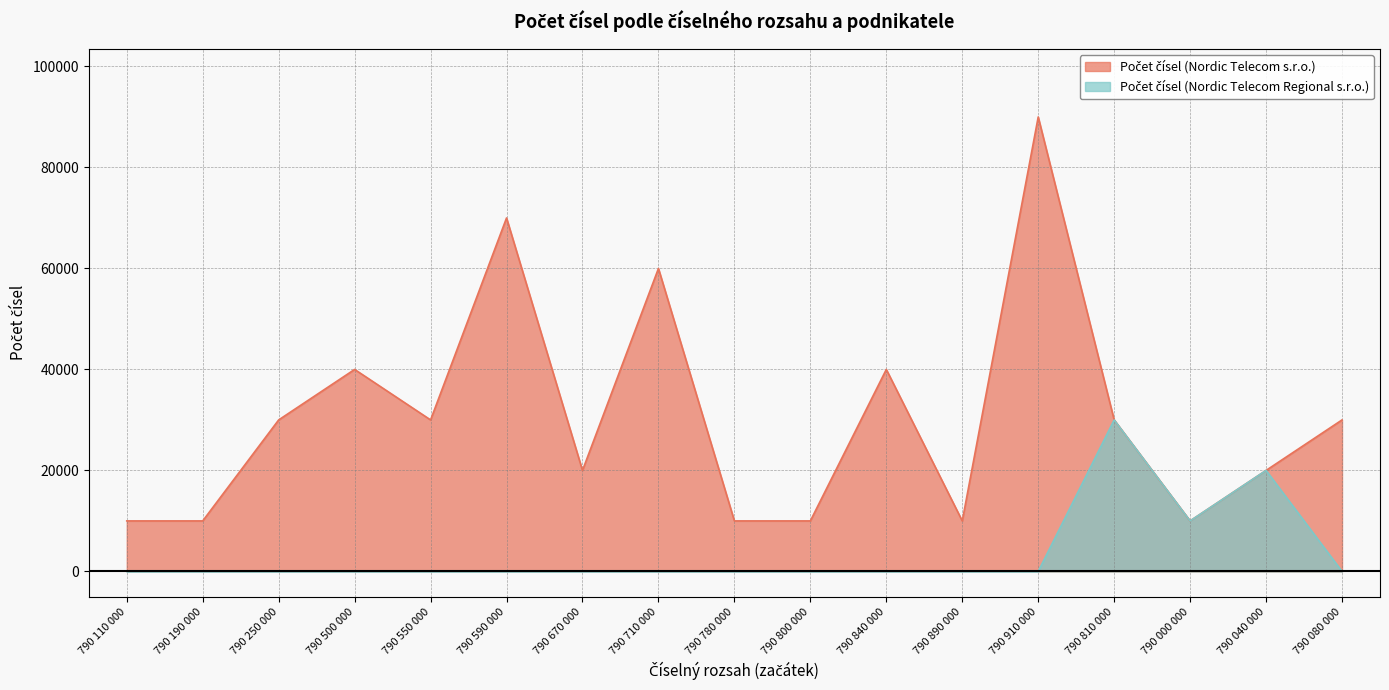

Is it true that Počet čísel (Nordic Telecom s.r.o.) equals 30000 at 790 550 000?

True